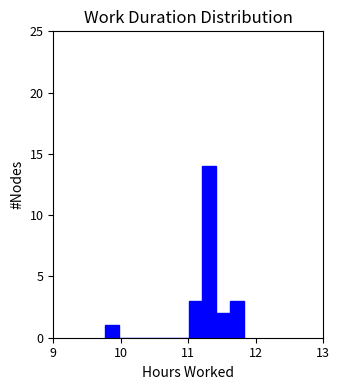

Around what value on the x-axis is the tallest bar? Give the approximate position of its centre, as read against the axis.

11.3